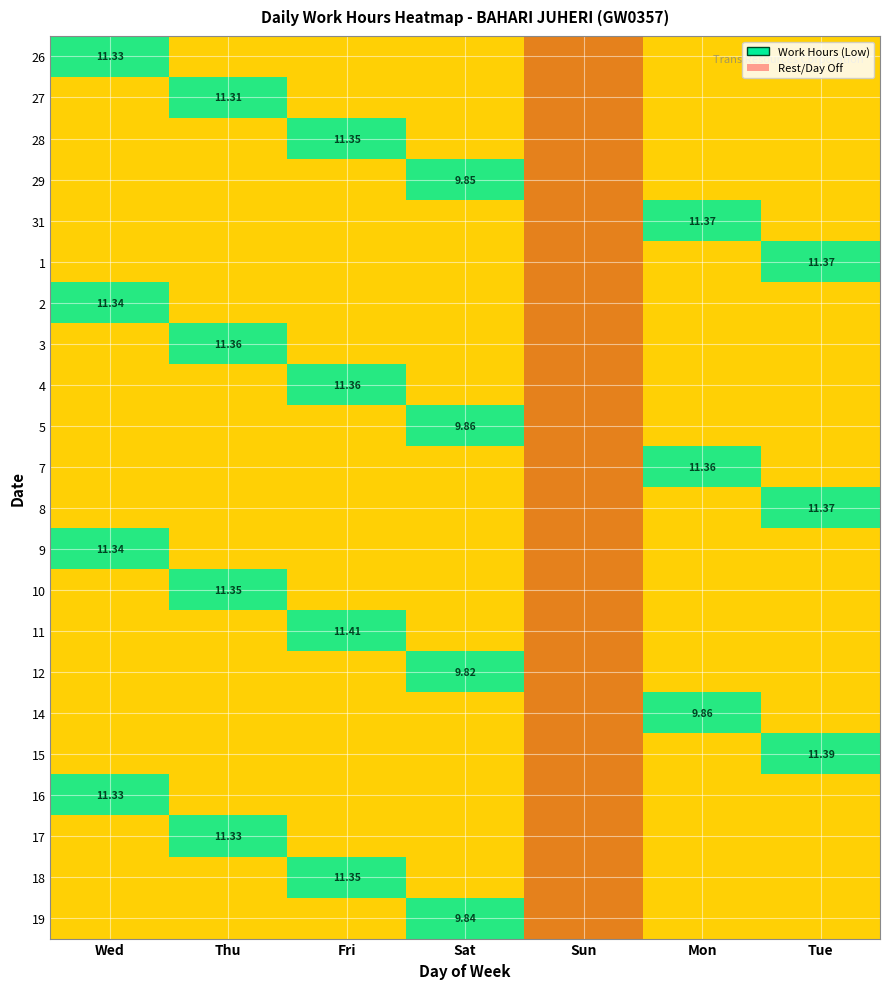

Where is 27 nearest to the value 5?

Wed